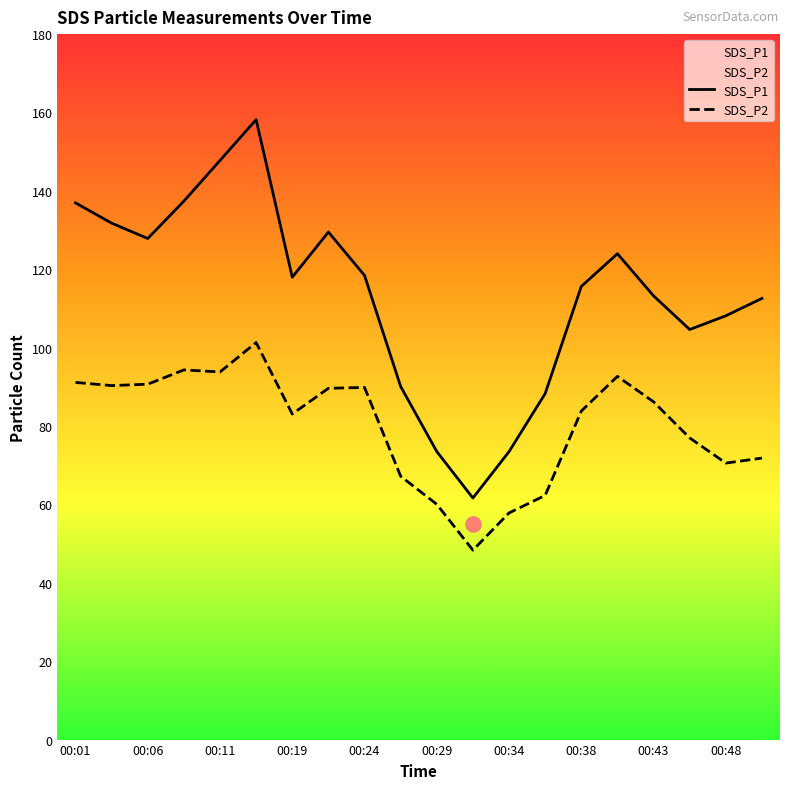

Is the value of SDS_P2 at 00:19 greater than the value of SDS_P1 at 00:26?

No